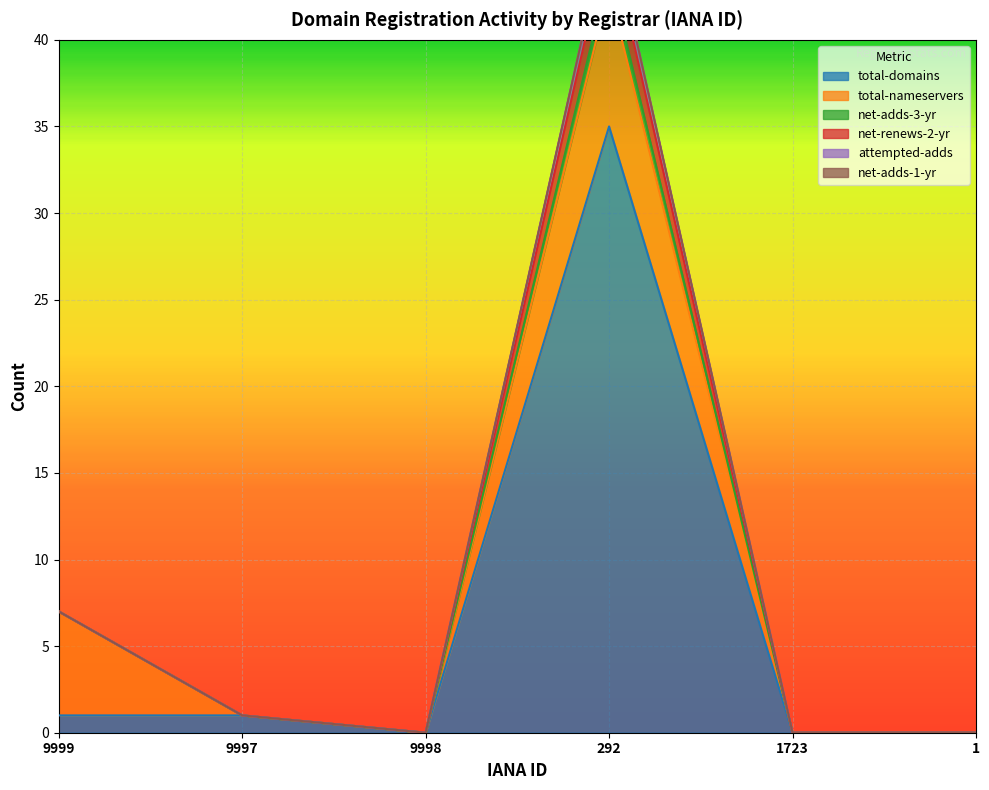

True or false: total-domains and net-renews-2-yr intersect in this chart.

False